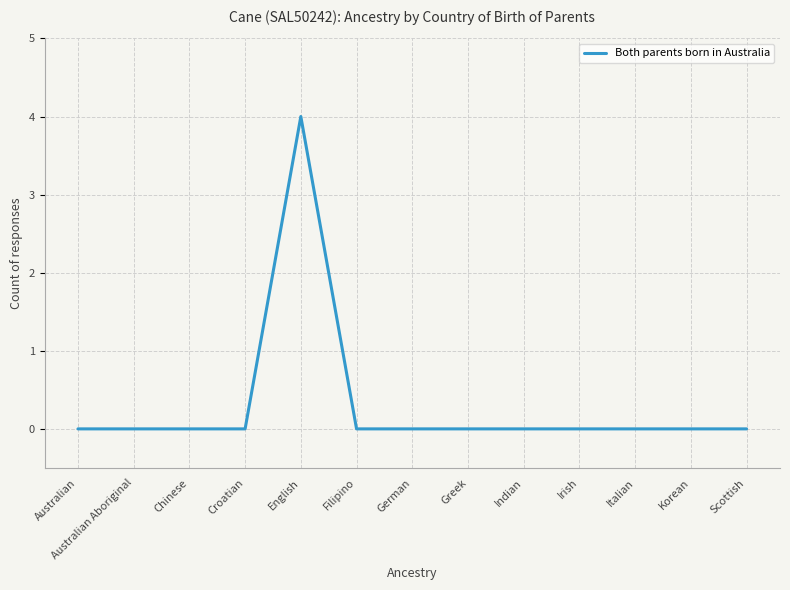

Does the chart display data point markers on the line(s)?

No